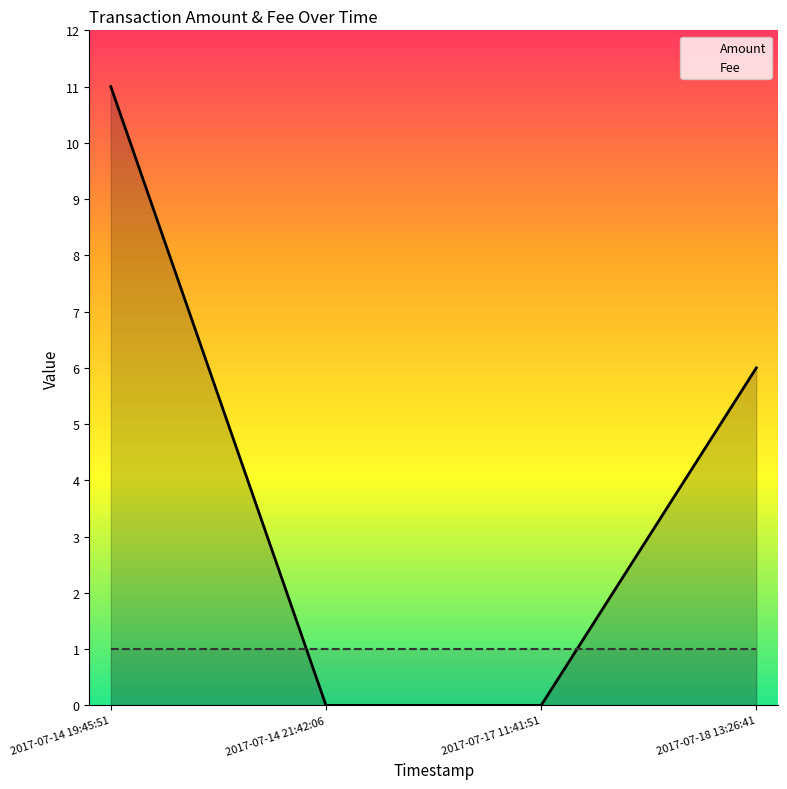

What is the value of the Fee point at the 1st from the left?

1